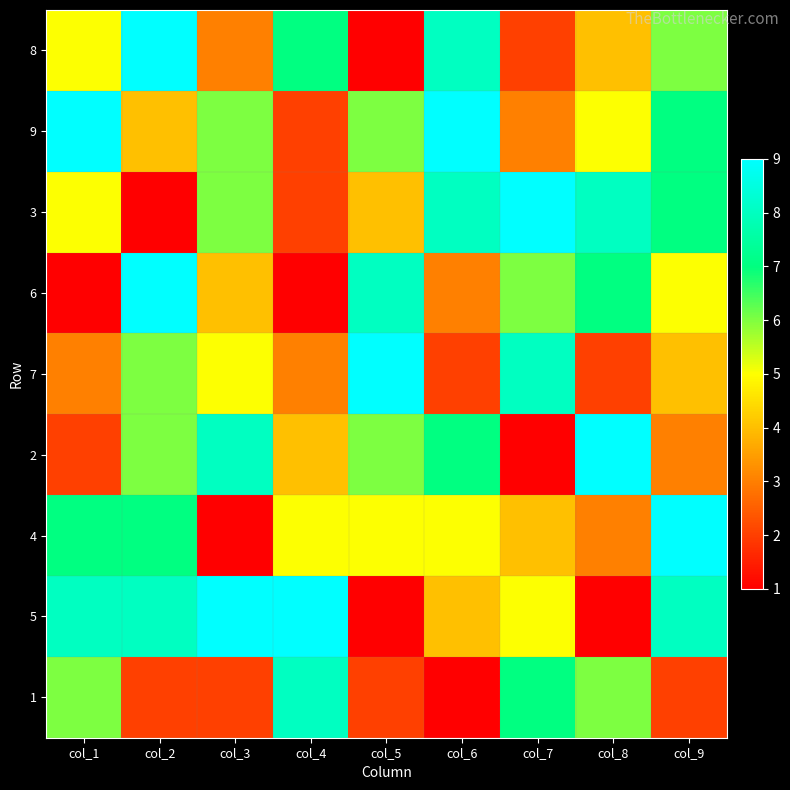

What is the smallest value displayed?

1